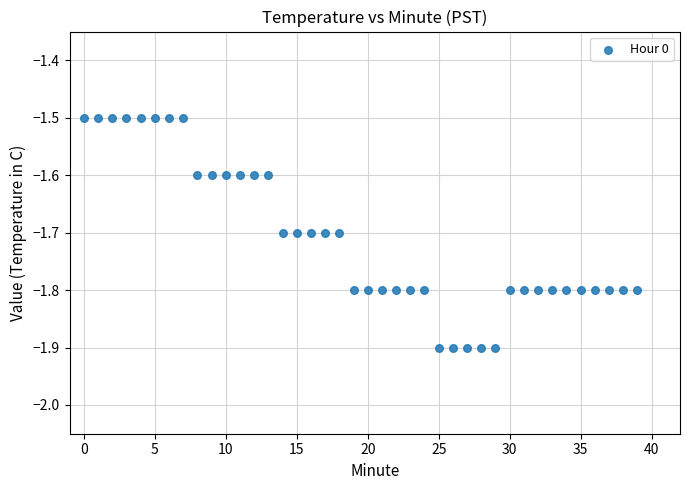

What is the range of Y values (max minus min)?

0.4